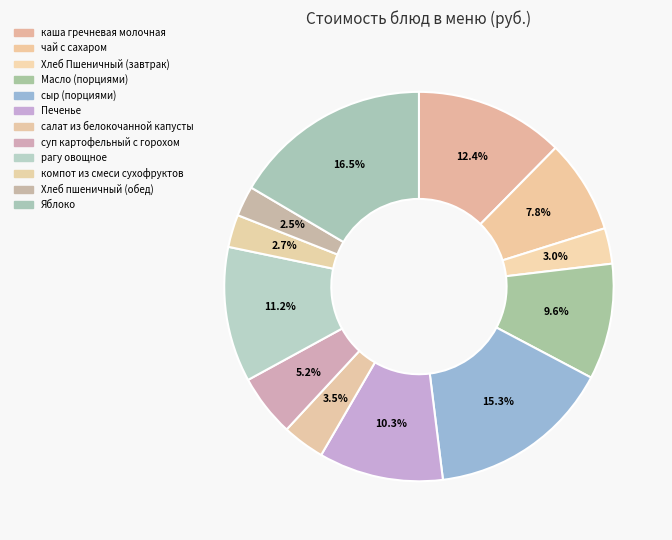

How many slices are in this pie chart?

12